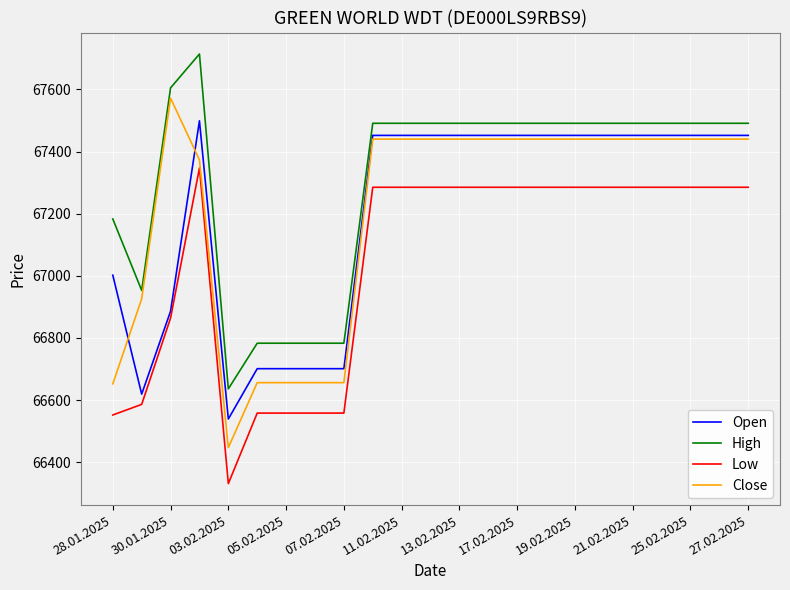

True or false: Low and High intersect in this chart.

False